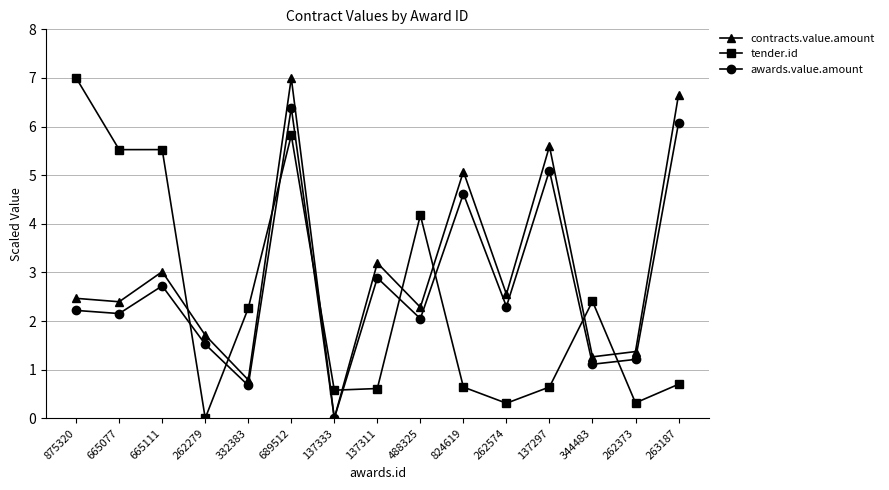

How many interior local peaks does the contracts.value.amount series have?

5